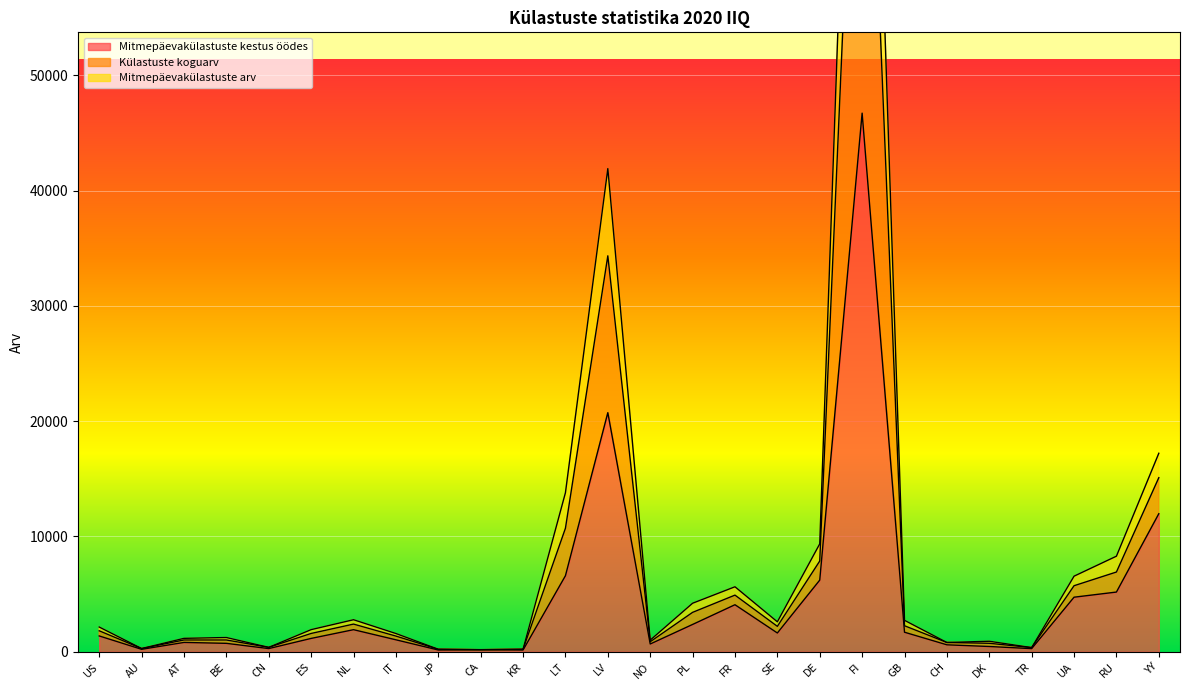

True or false: Külastuste koguarv and Mitmepäevakülastuste arv cross at least once.

False